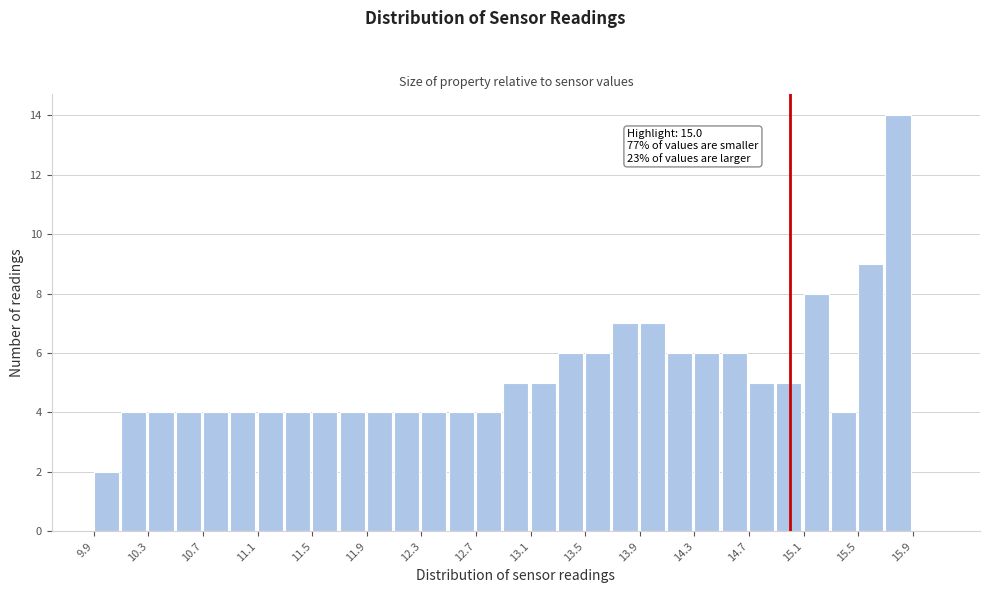

Which range on the x-axis has the tallest bar?

15.7 to 15.9